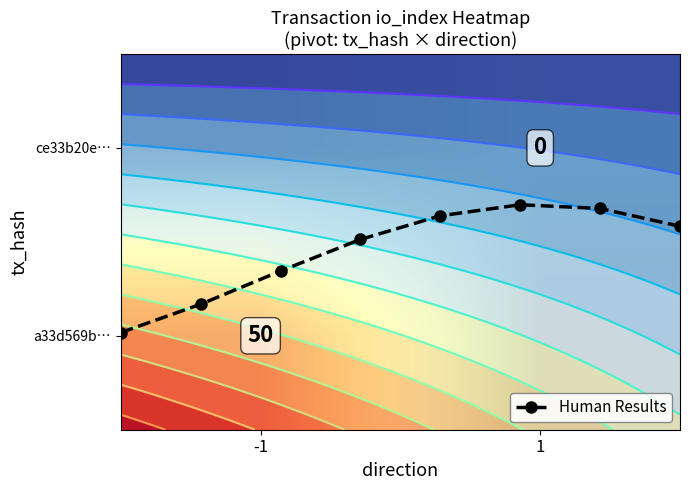

True or false: ce33b20e92de5f103468262576af085737ff346 has a value of 1 at 1.

False